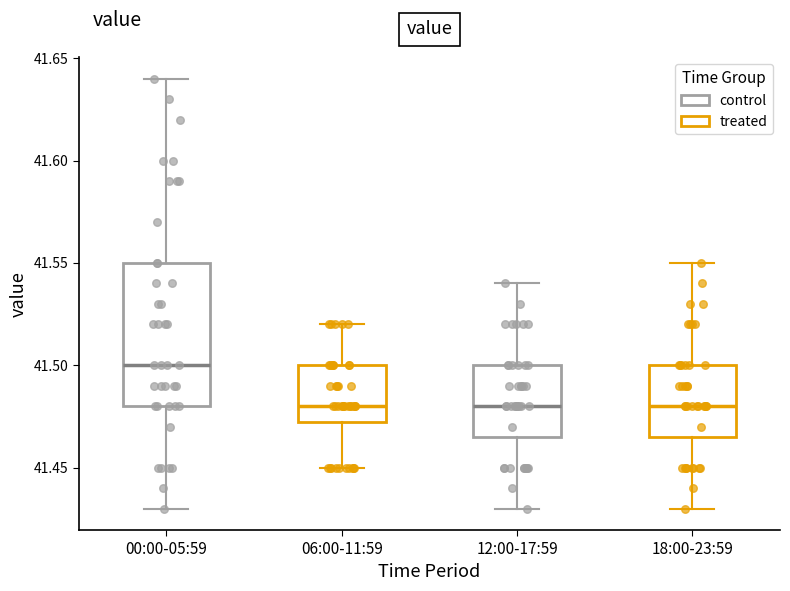

Reading left to right, transcribe this box plot: for each box, give where its median line is, the range the box spans, and where its two whiskers end, as read against the y-axis. The values are not printed on the chart, so give them approximately, as read against the axis.

00:00-05:59: median 41.500, box 41.480 to 41.550, whiskers 41.430 to 41.640
06:00-11:59: median 41.480, box 41.475 to 41.500, whiskers 41.450 to 41.520
12:00-17:59: median 41.480, box 41.465 to 41.500, whiskers 41.430 to 41.540
18:00-23:59: median 41.480, box 41.465 to 41.500, whiskers 41.430 to 41.550